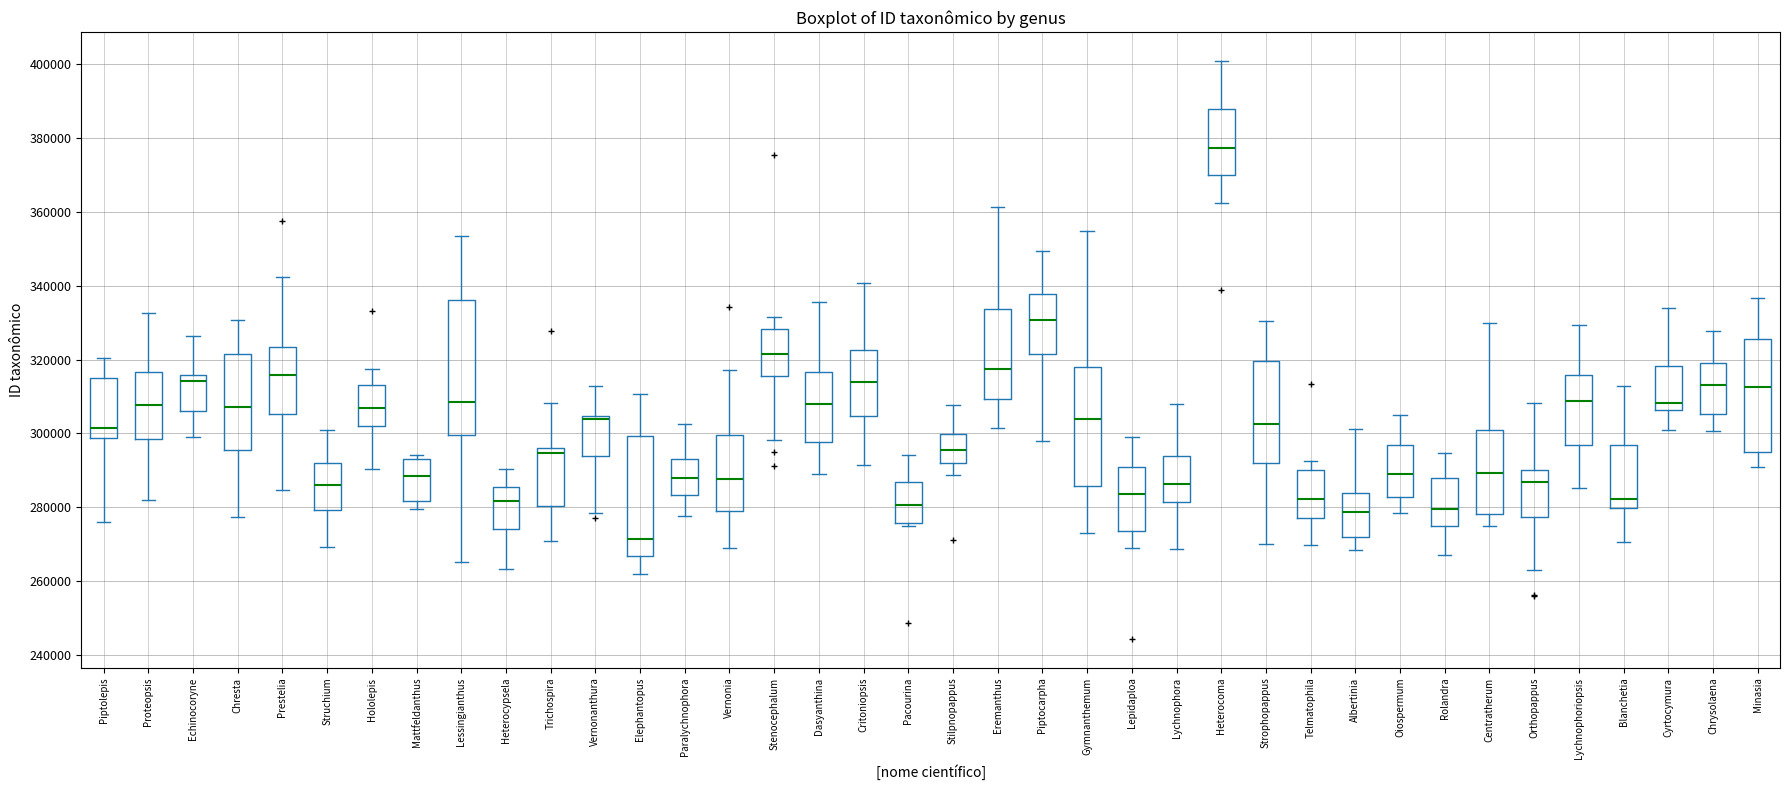

Which box is the tallest, from its lower edge to its upper edge?

Lessingianthus